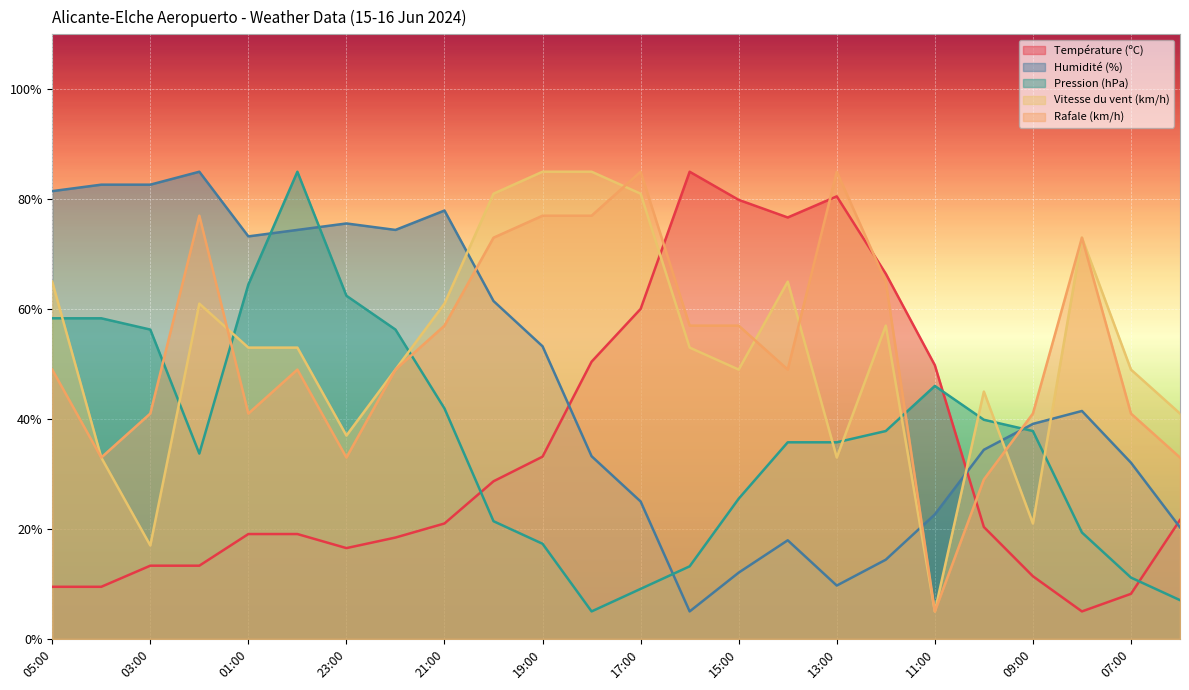

Is it true that Humidité (%) equals 6.8 at 16:00?

False